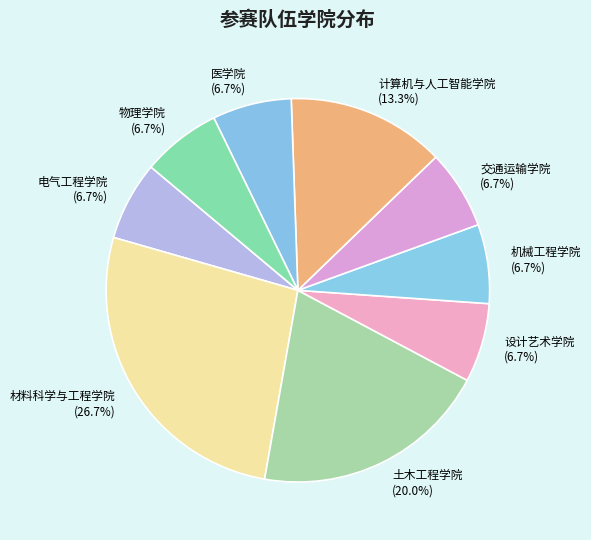

True or false: 交通运输学院 accounts for 7% of the total.

True